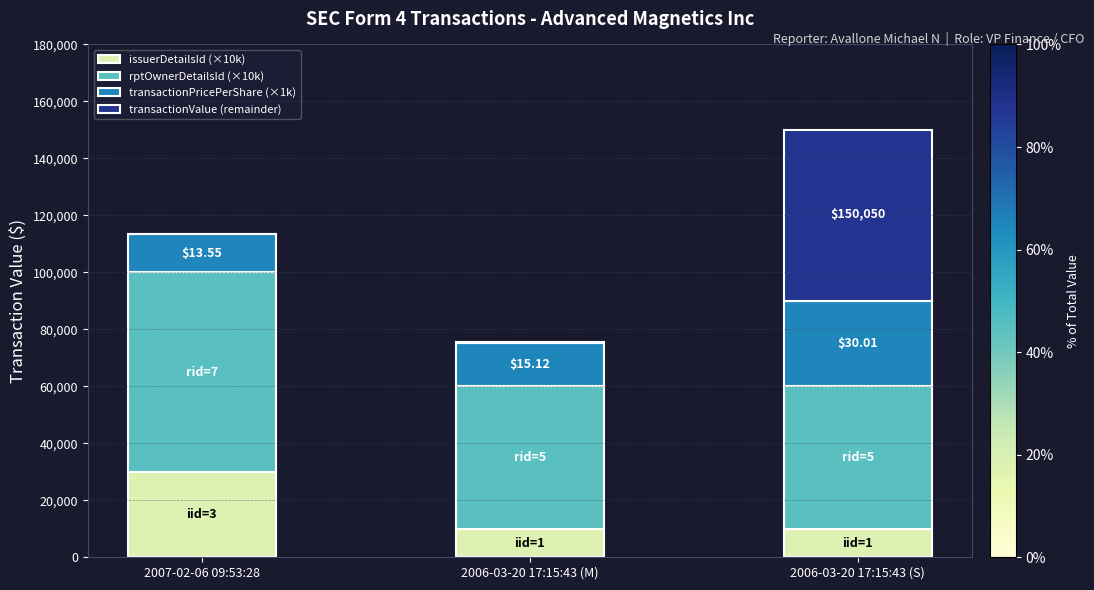

At which category is the sum across all series the highest?

2006-03-20 17:15:43 (S)